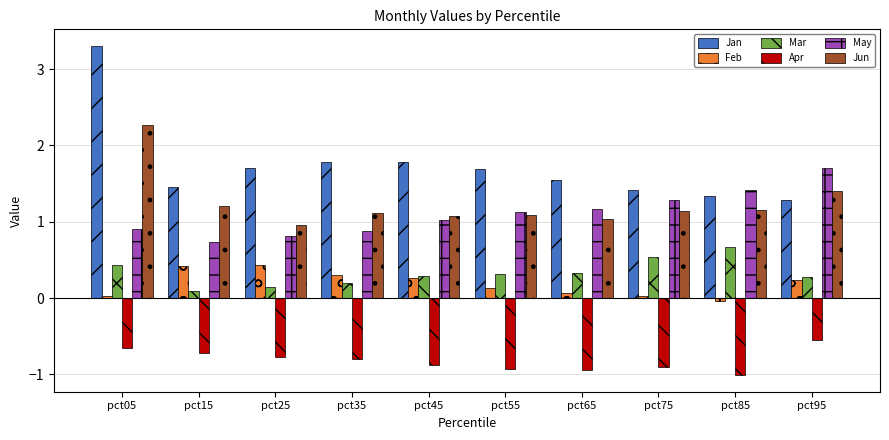

What is the difference between the maximum and minimum values in the Feb series?

0.5